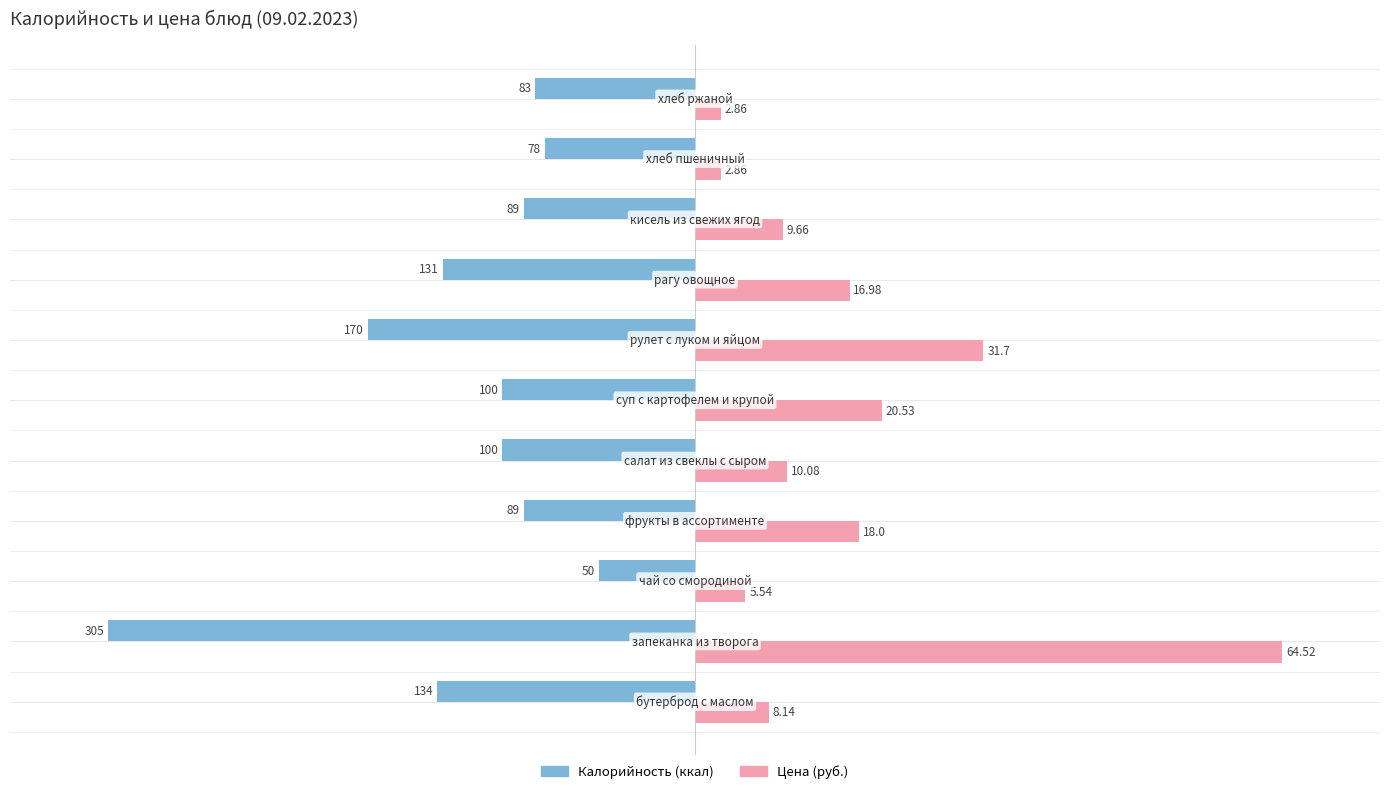

What are all the series names shown in the legend?

Калорийность (ккал), Цена (руб.)